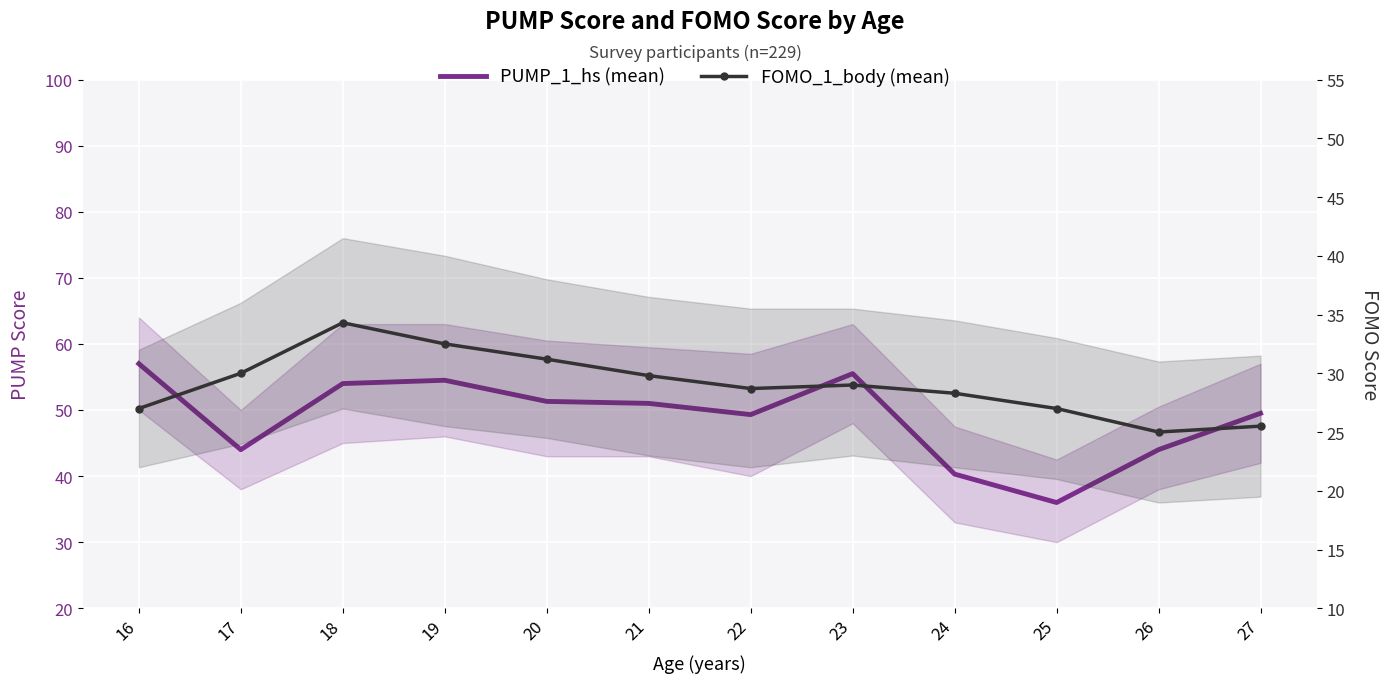

What is the minimum value for FOMO_1_body?

25.0